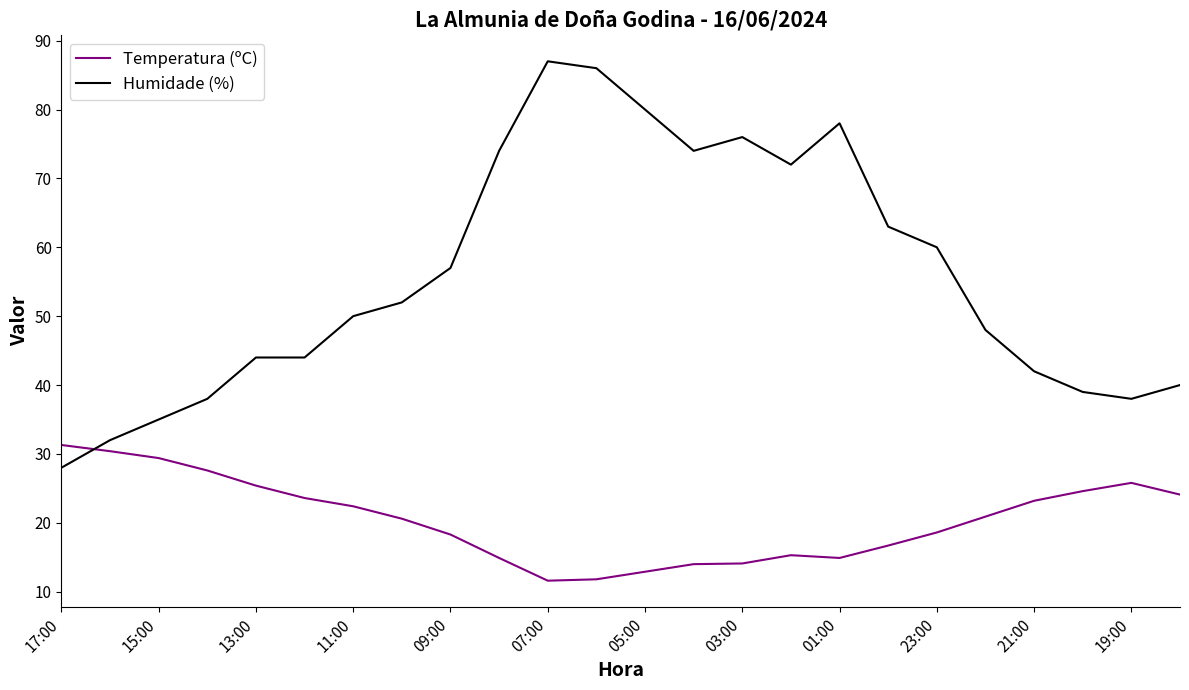

List the series in order of their overall mean, highest first.

Humidade (%), Temperatura (ºC)